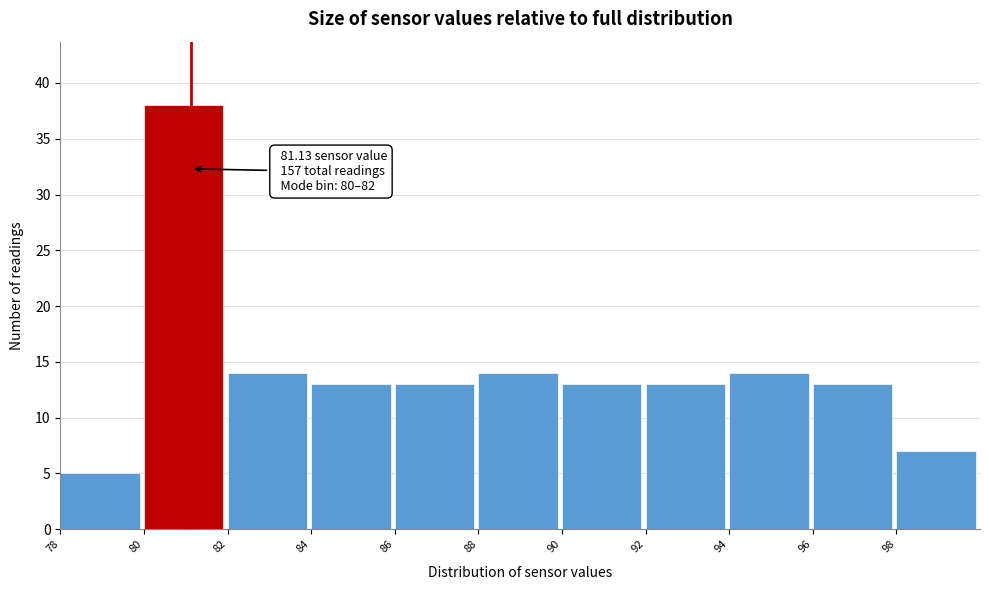

Over which range of the x-axis is the bar tallest?

80 to 82